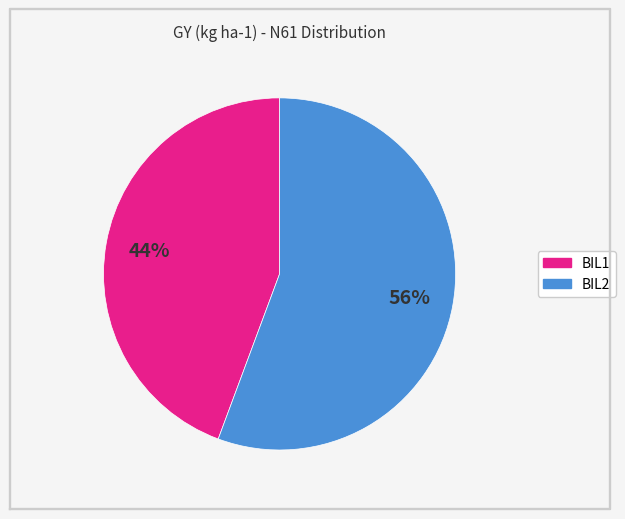

The BIL1 slice represents 44% of the pie. True or false?

True